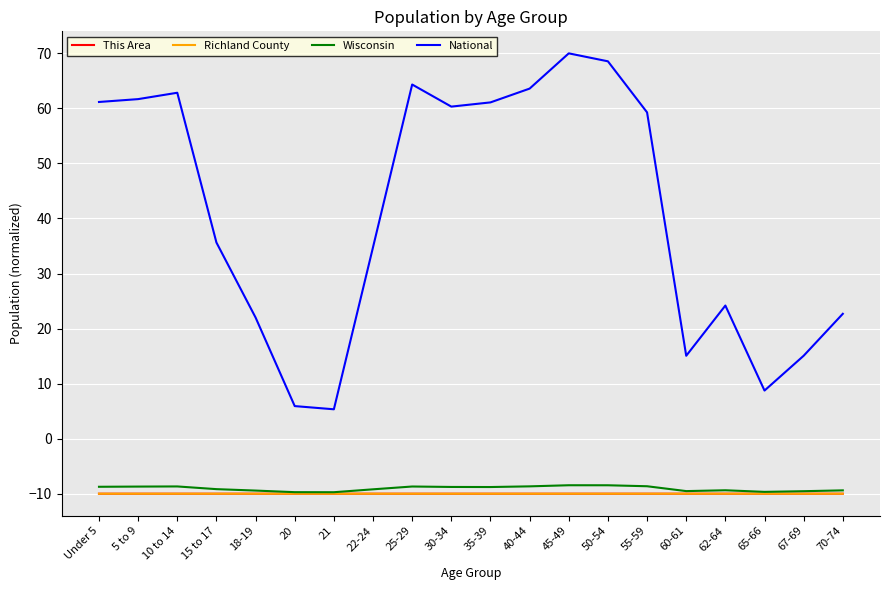

Where is National nearest to the value 37?

15 to 17